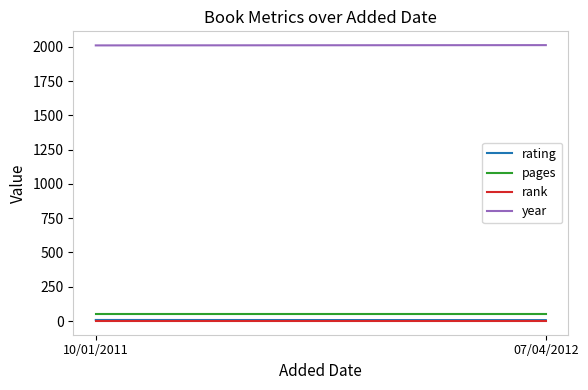

How many year values are between 2010 and 2012?

2